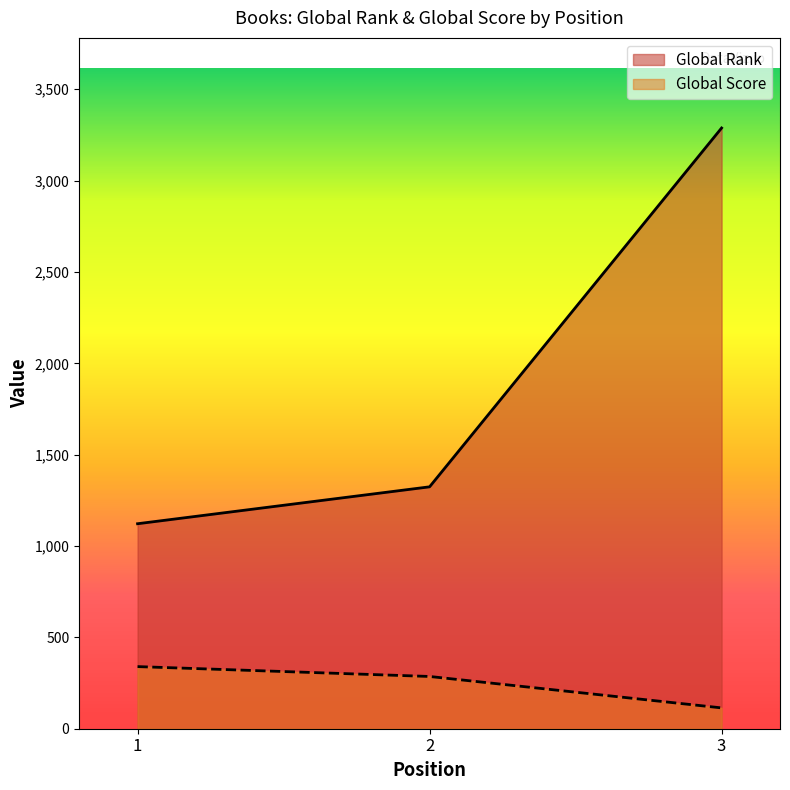

The Global Rank series shows 434 at 2. True or false?

False